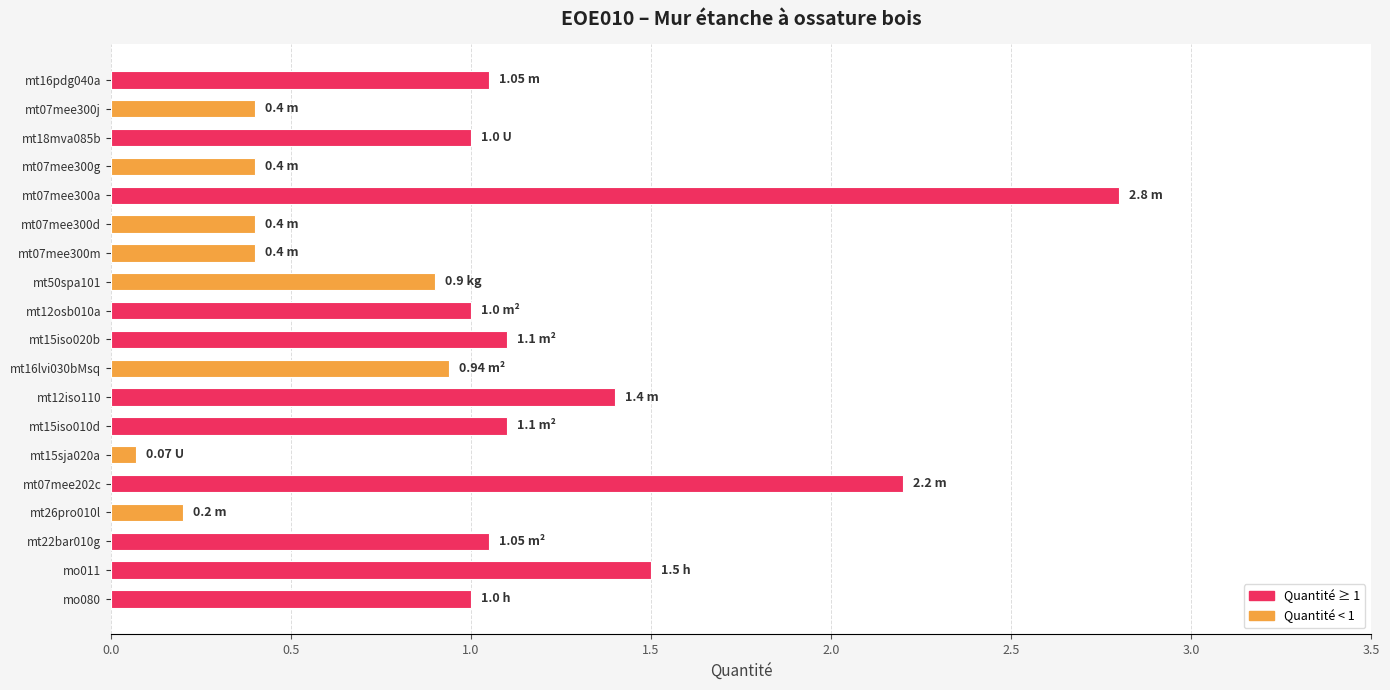

What is the sum of all values?

18.9